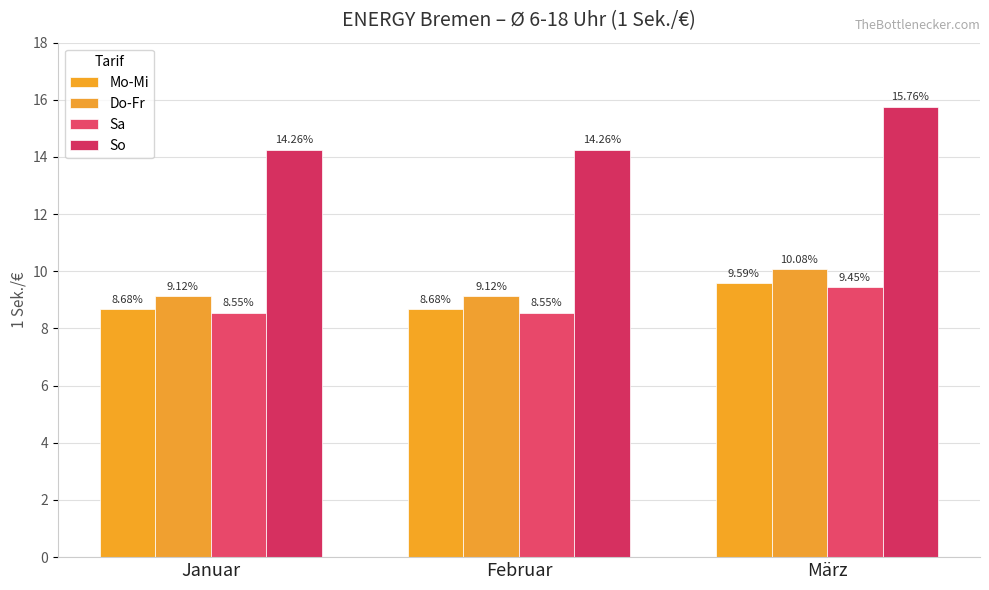

Is the value of Do-Fr at Februar greater than the value of So at Januar?

No